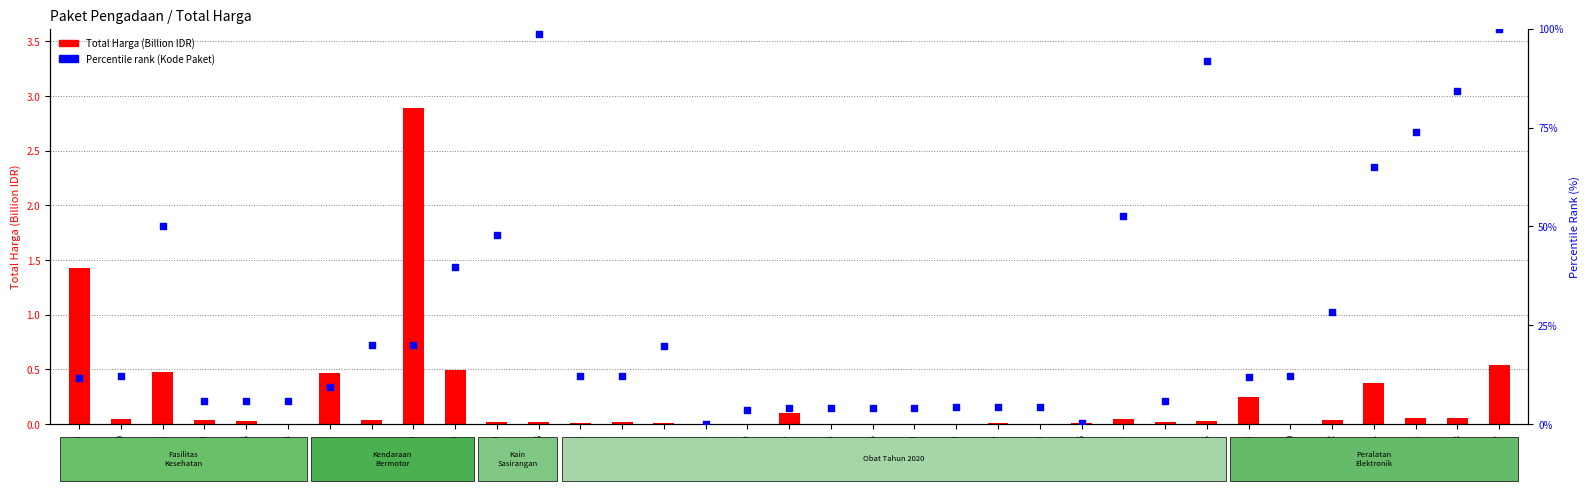

At how many categories does at least one series exceed 23?

11